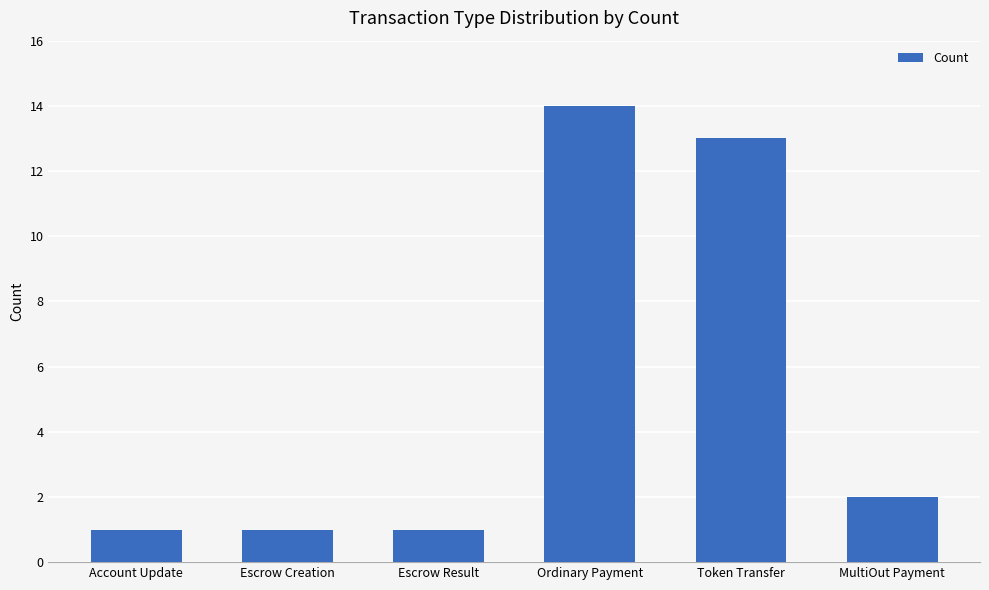

Is it true that the value at Escrow Result is 0?

False